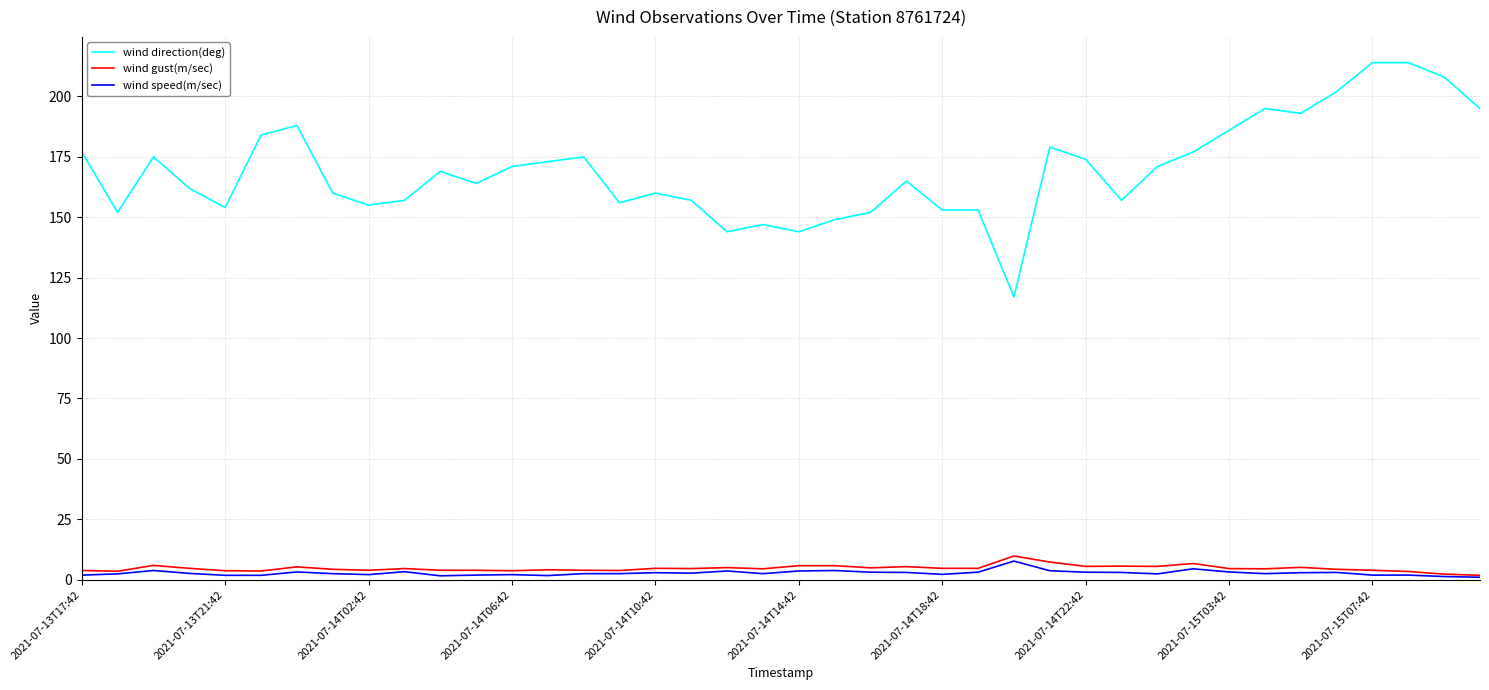

True or false: wind speed(m/sec) and wind direction(deg) cross at least once.

False